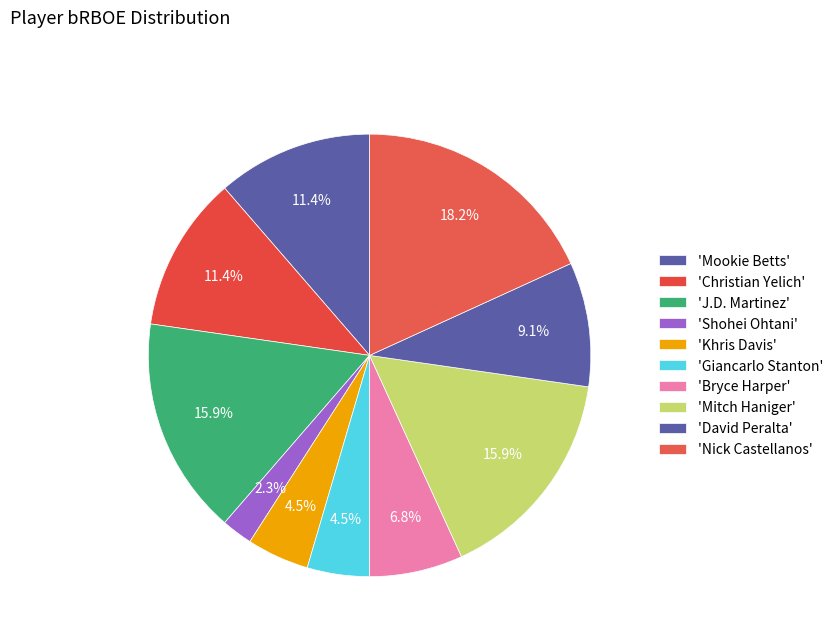

How many slices are in this pie chart?

10